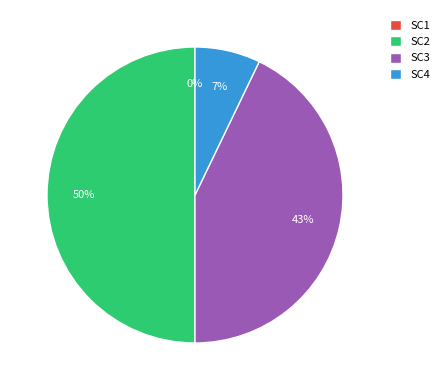

Which has a higher value, SC3 or SC2?

SC2